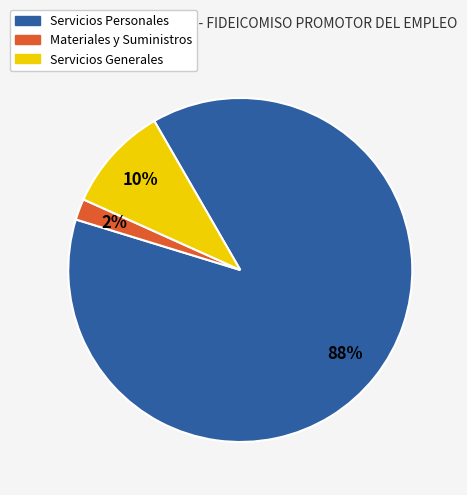

To the nearest percent, what portion does Servicios Generales represent?

10%